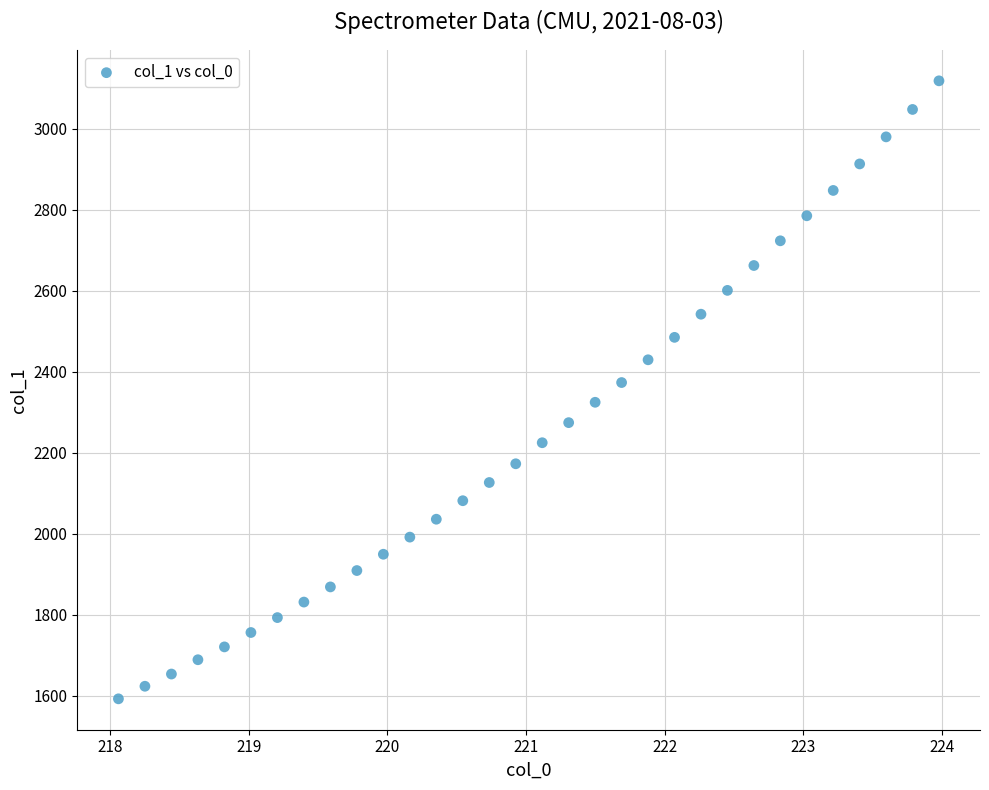

What is the range of Y values (max minus min)?

1526.0